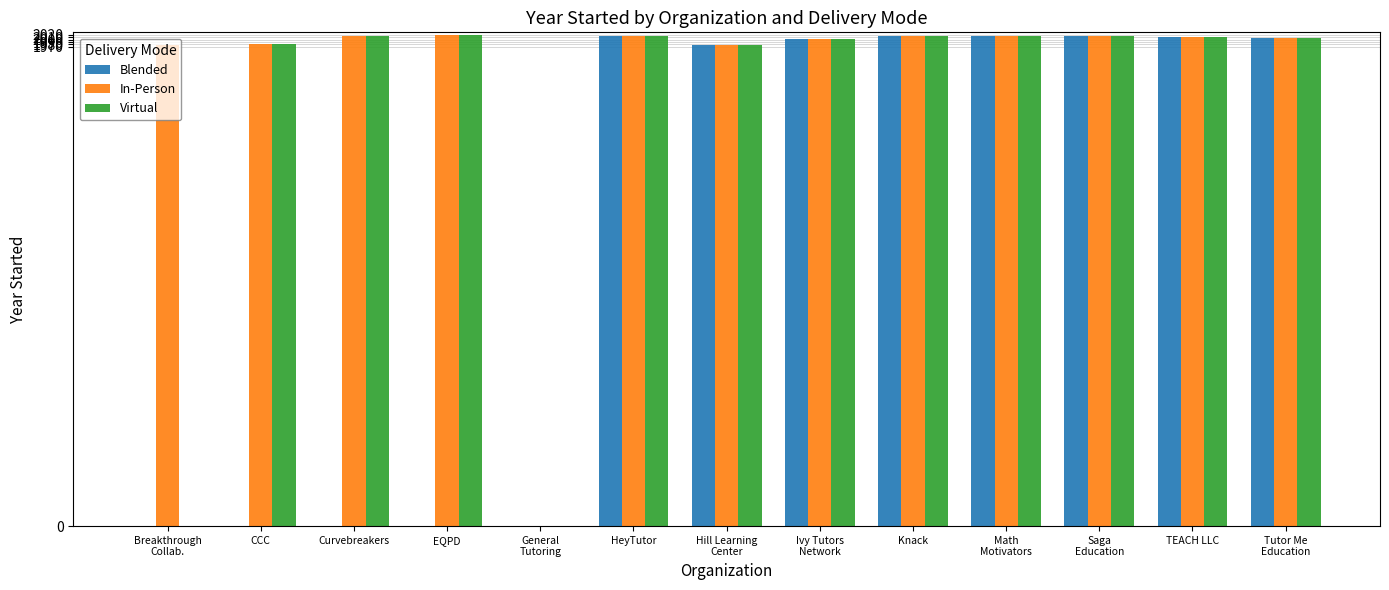

Which series has the largest total across all categories?

In-Person